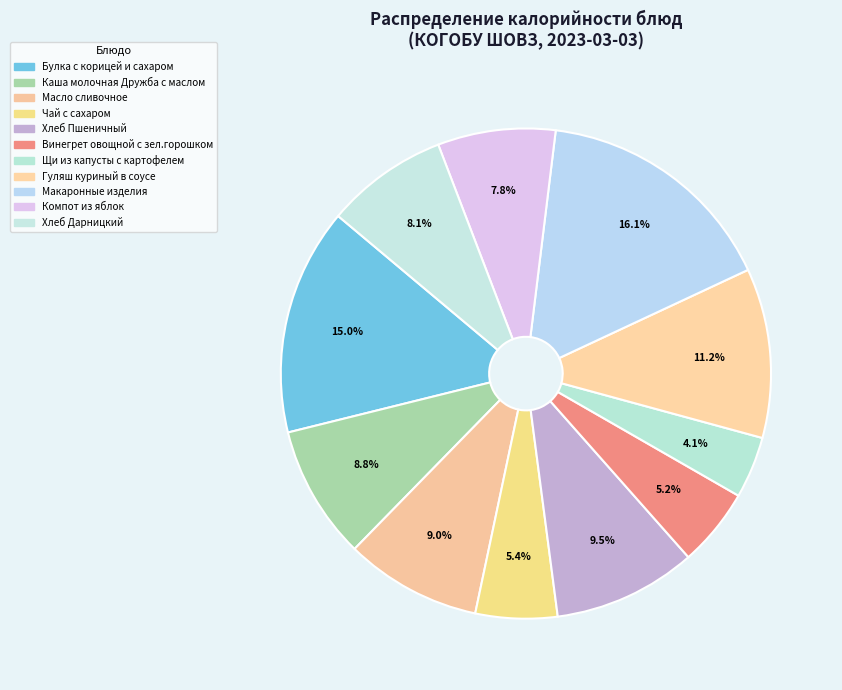

To the nearest percent, what percentage of the pie is Хлеб Пшеничный?

9%